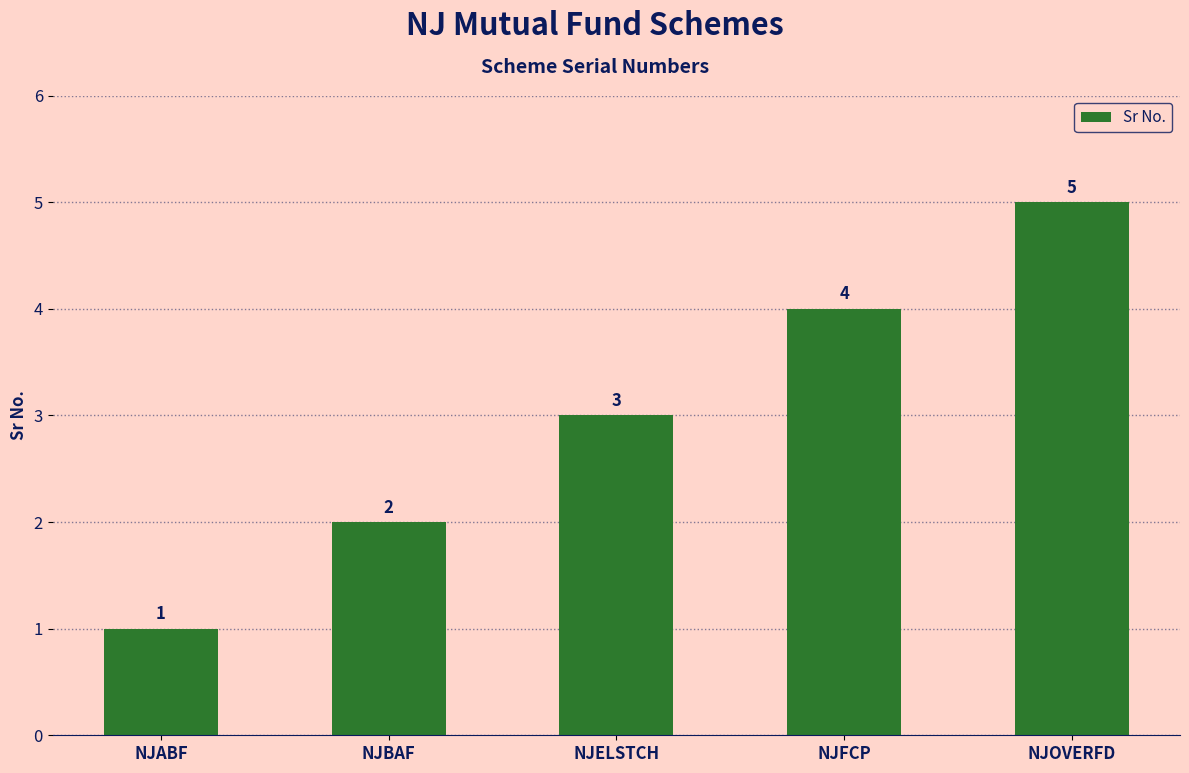

At which label is the value closest to 3?

NJELSTCH